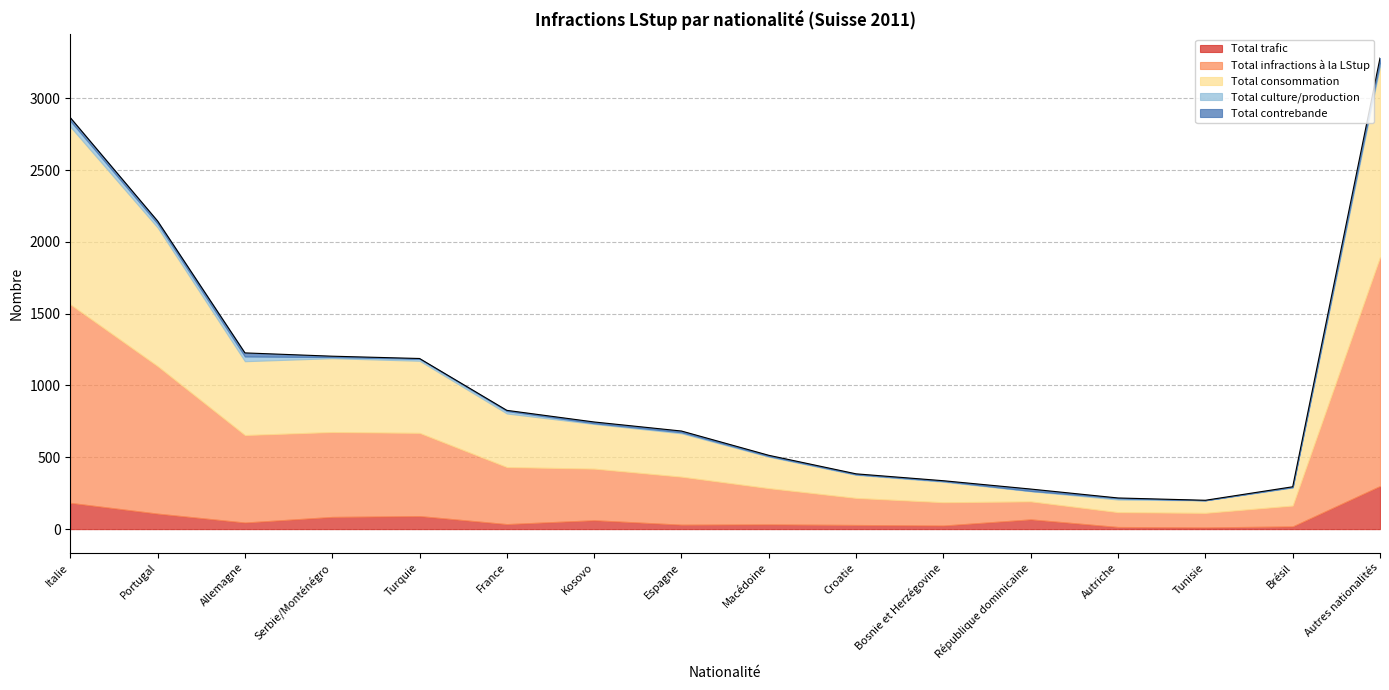

Which series has the largest range (max minus min)?

Total infractions à la LStup